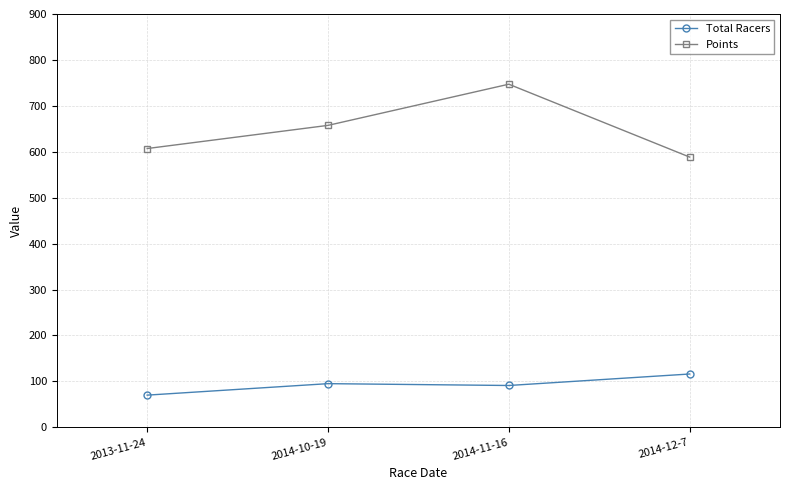

True or false: Points and Total Racers intersect in this chart.

False